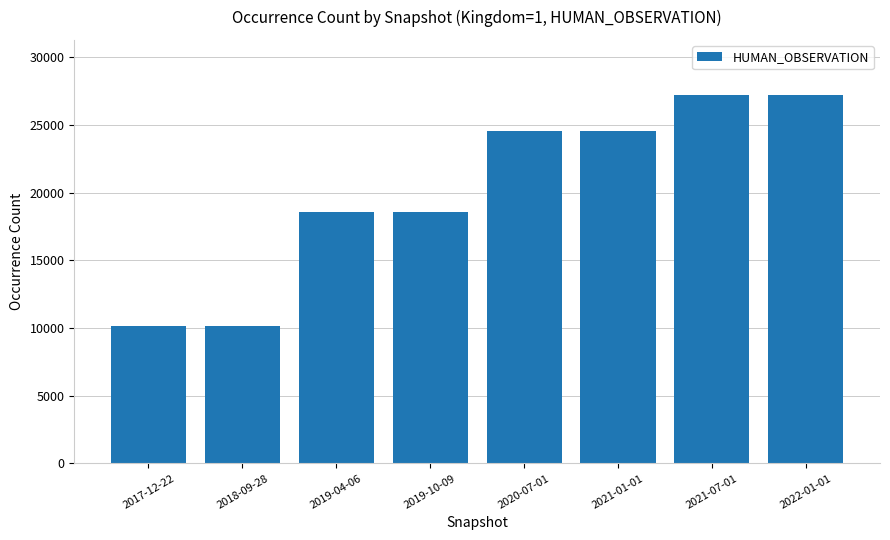

Is it true that the value at 2021-07-01 is 27214?

True